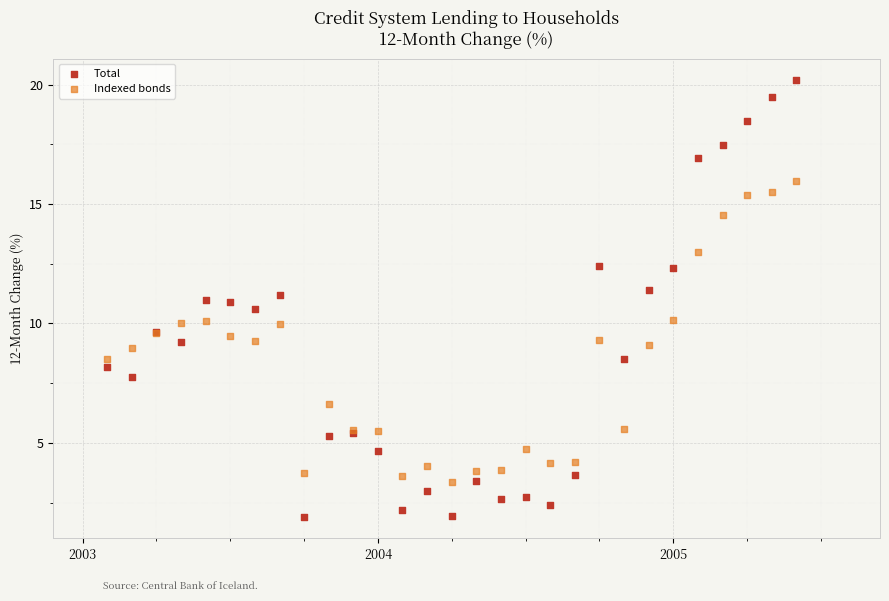

What are all the series names shown in the legend?

Total, Indexed bonds